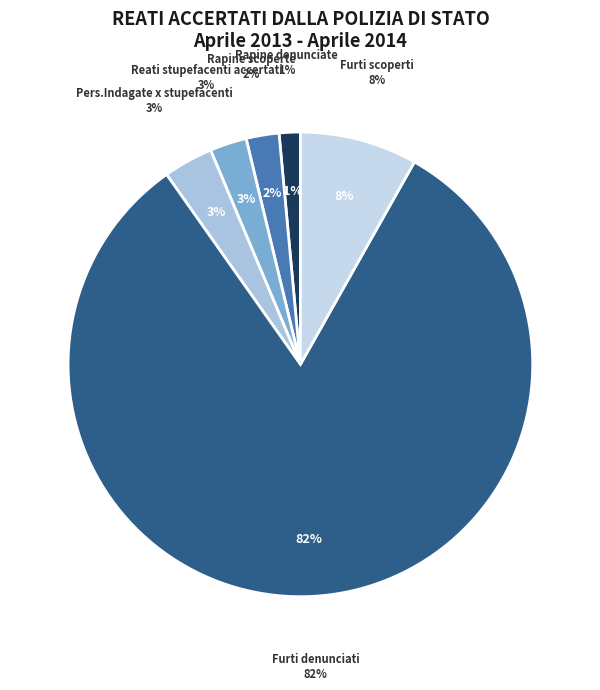

Which category has the biggest portion of the pie?

Furti denunciati